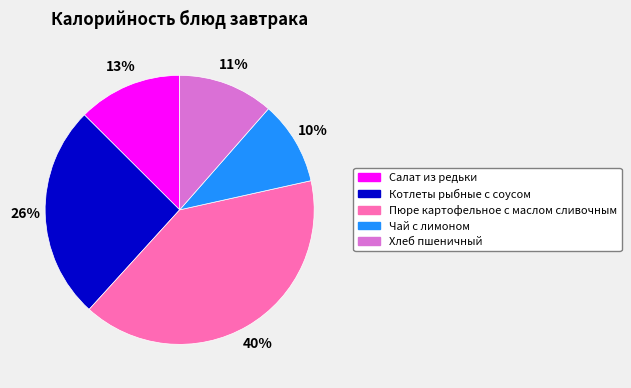

Between Пюре картофельное с маслом сливочным and Салат из редьки, which is larger?

Пюре картофельное с маслом сливочным